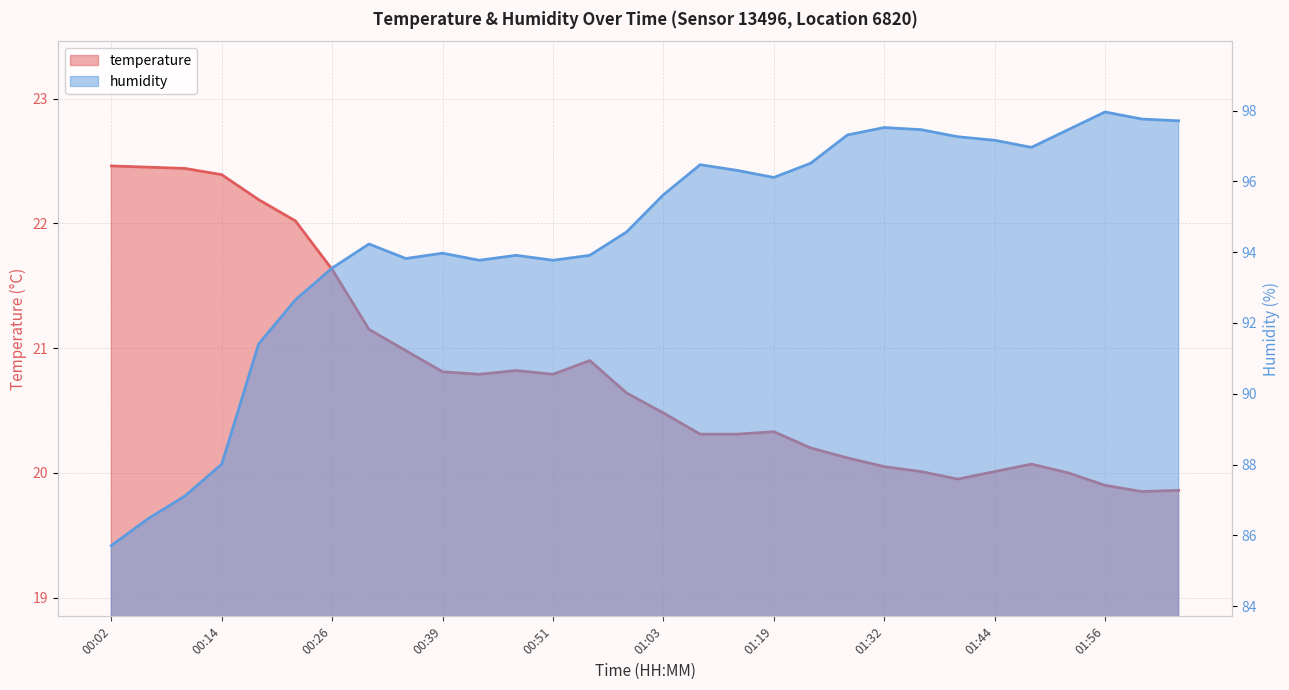

The humidity series shows 97.5 at 01:32. True or false?

True